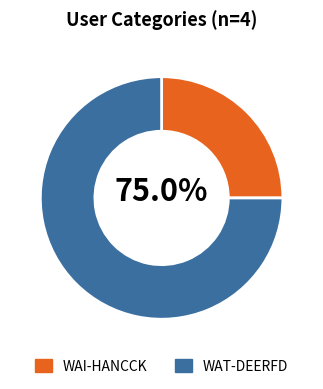

Count the number of slices in the pie.

2